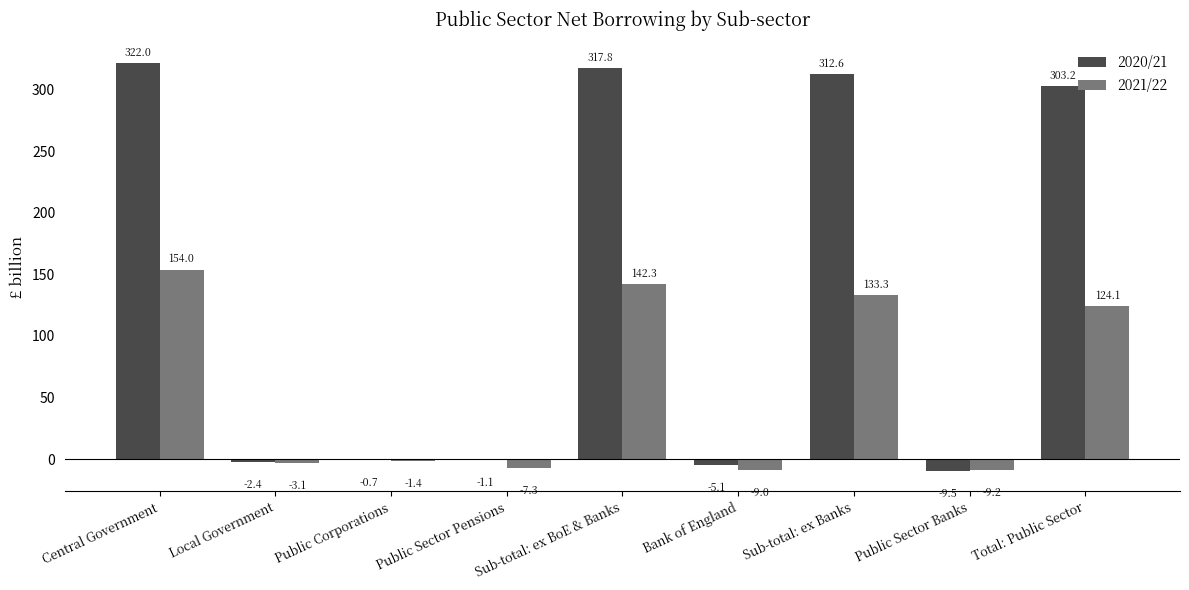

Which series changed the most between Public Corporations and Total: Public Sector?

2020/21